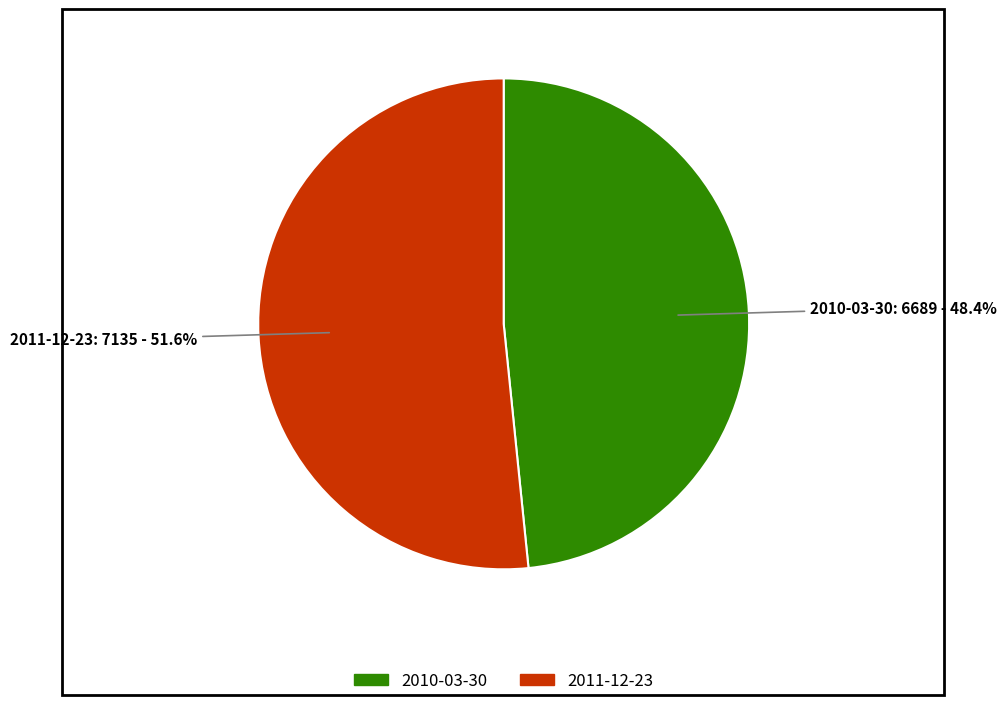

Rank the categories by value from highest to lowest.

2011-12-23, 2010-03-30